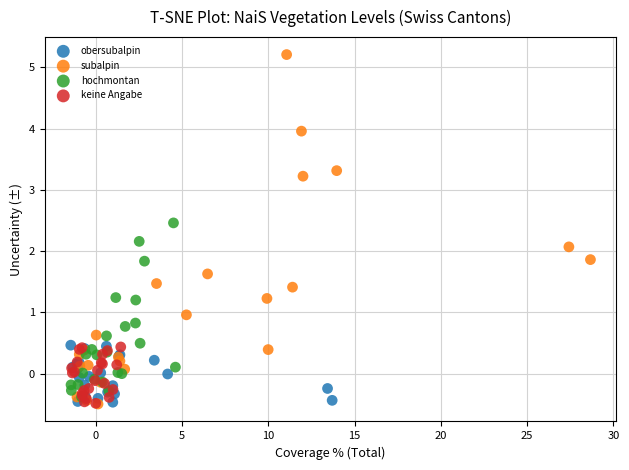

Which series contains the highest Y value?

subalpin